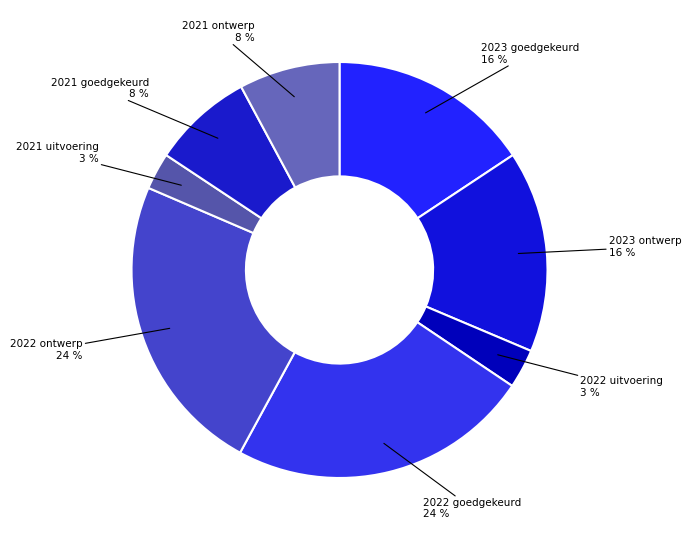

How many segments does this pie chart have?

8